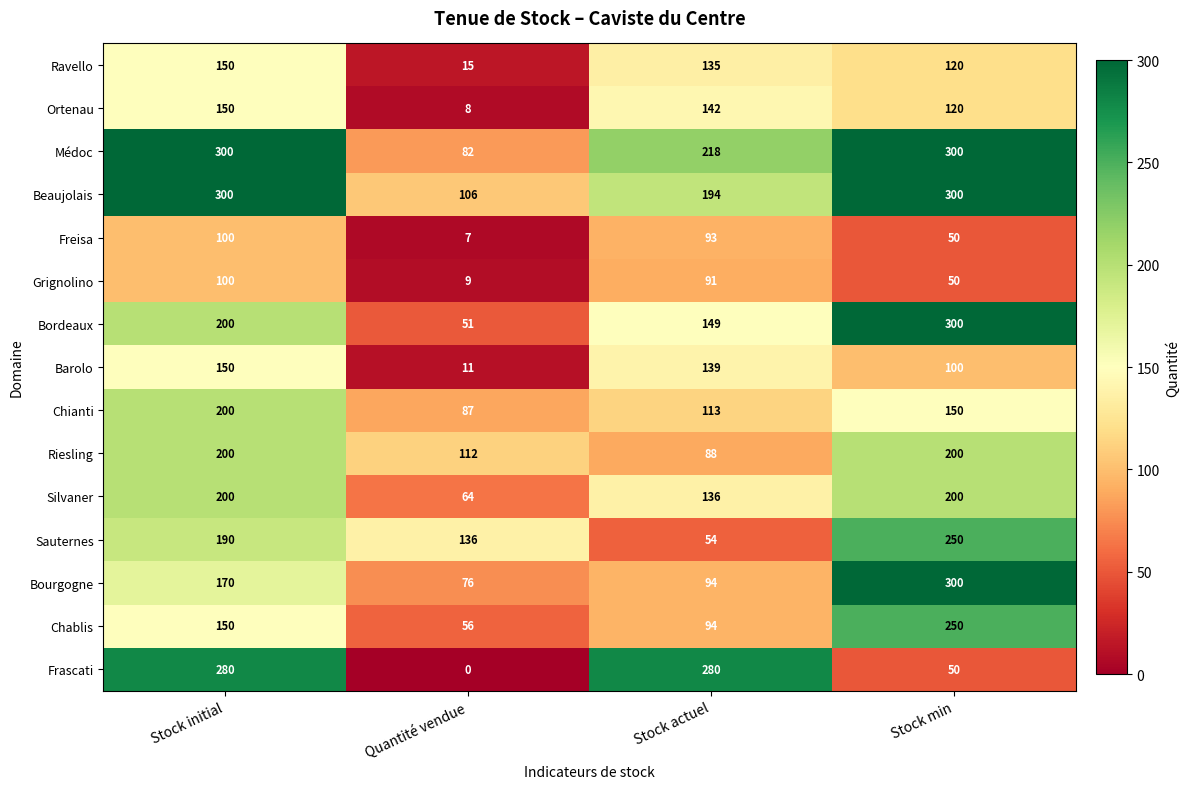

At which category is the sum across all series the highest?

Stock initial